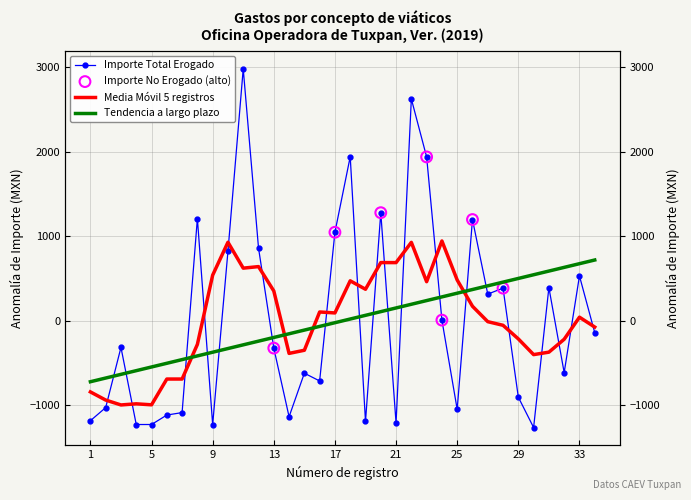

Which series reaches the minimum Y coordinate?

Importe total erogado